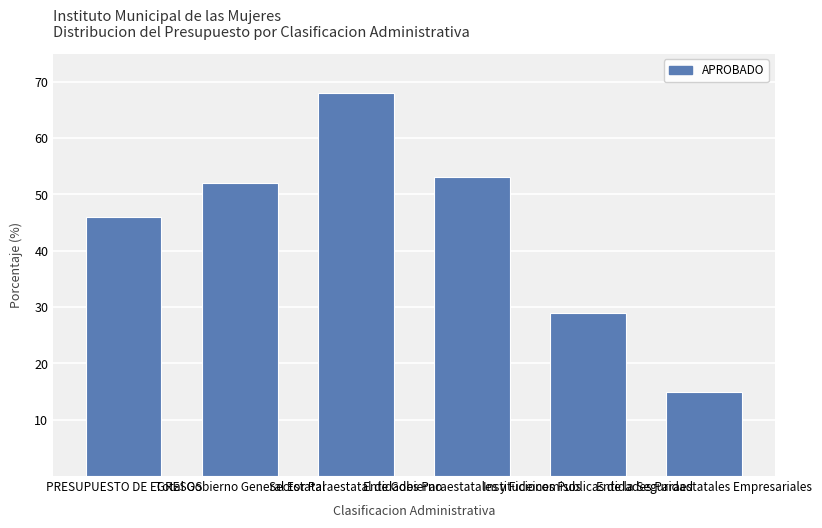

What is the value of the 5th bar from the left?

29